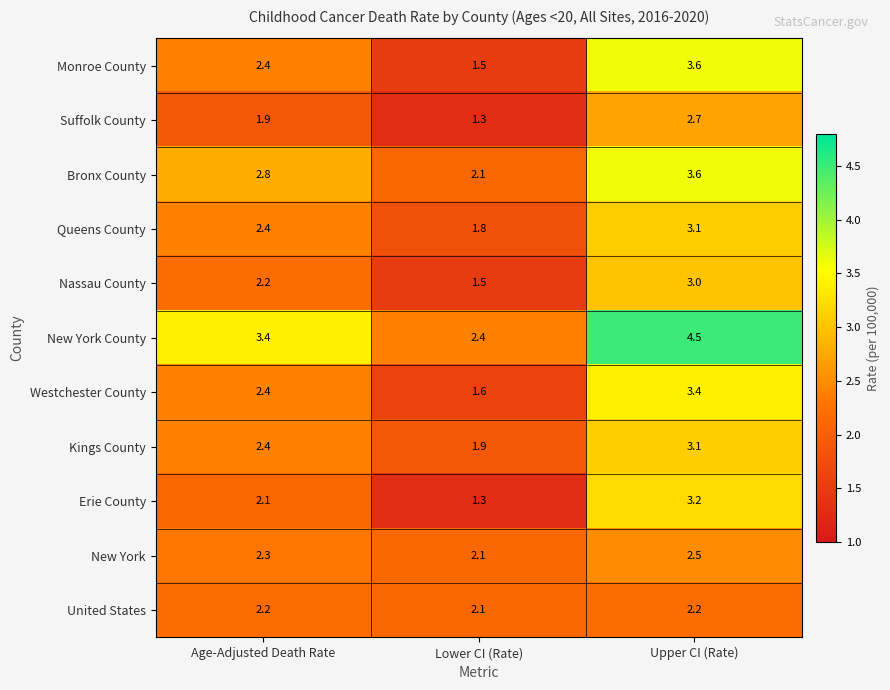

At which label is Monroe County closest to 2?

Age-Adjusted Death Rate